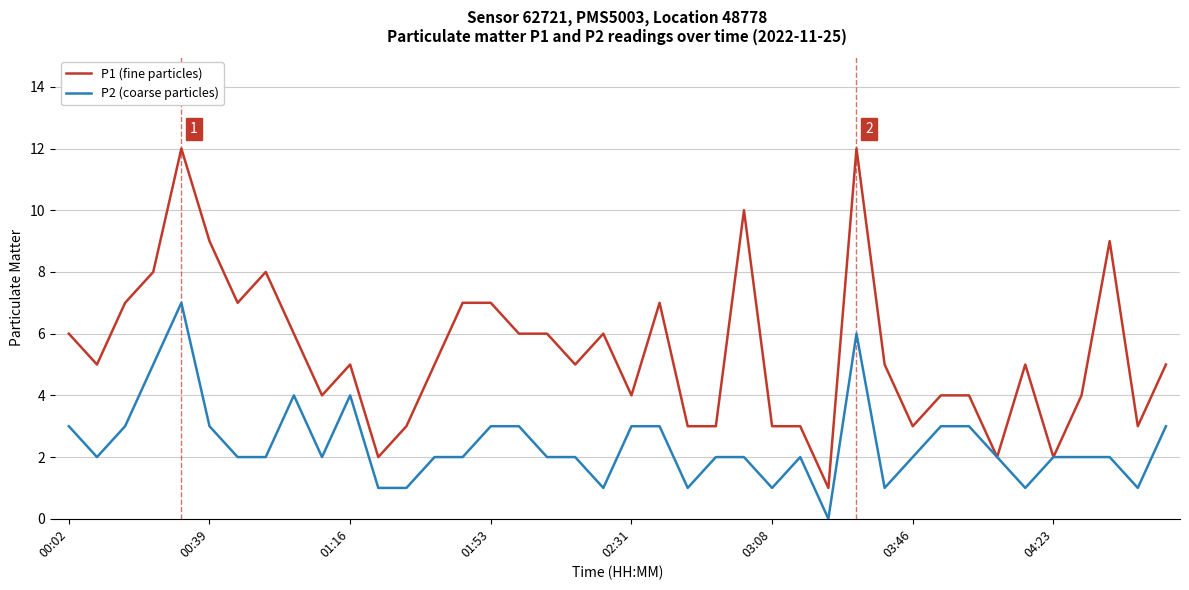

Which series has the widest spread of values?

P1 (fine particles)